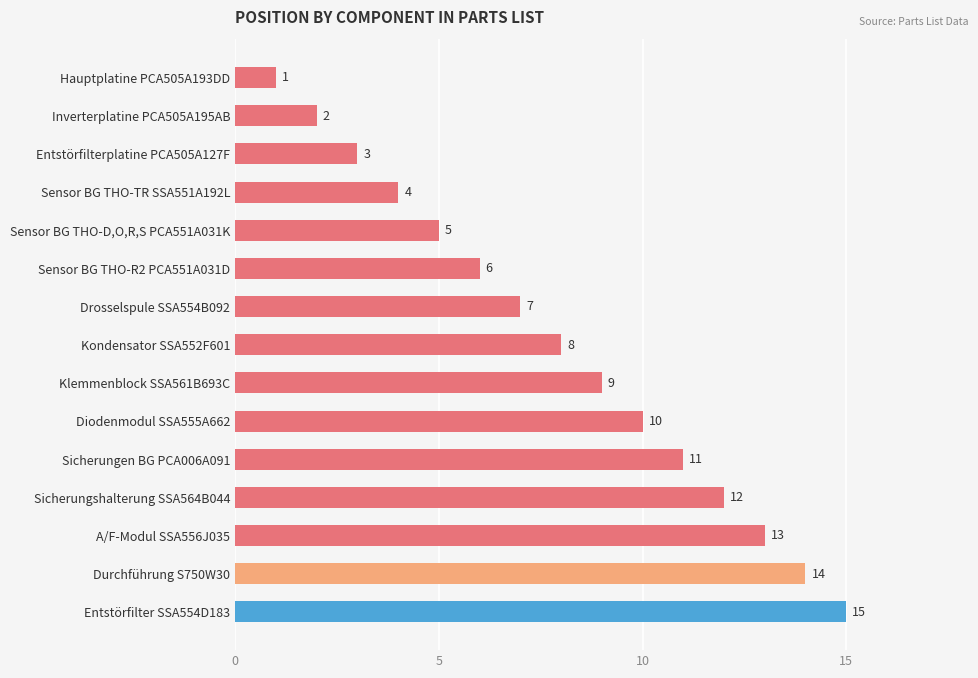

Count the number of categories in the chart.

15